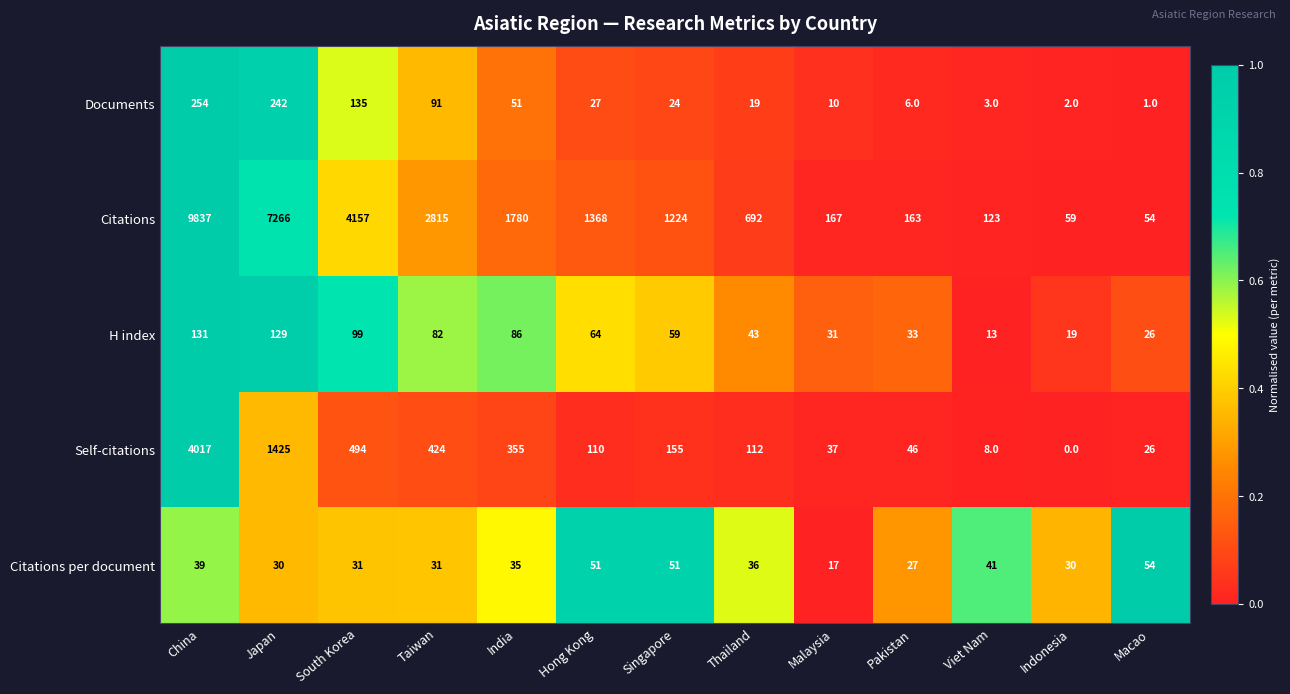

At which category is the sum across all series the highest?

China